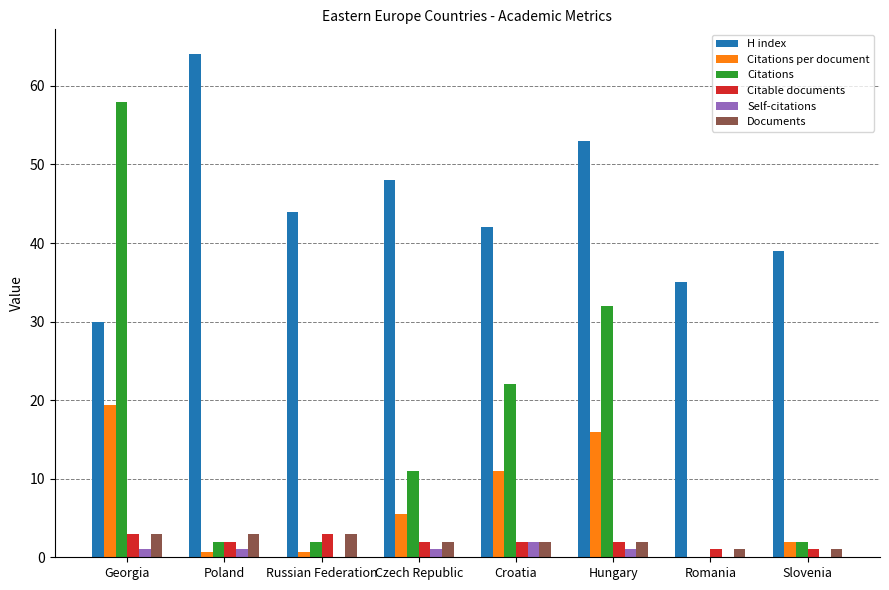

Reading left to right, list all the values displayed in this chart.

H index: 30.0	64.0	44.0	48.0	42.0	53.0	35.0	39.0
Citations per document: 19.3	0.7	0.7	5.5	11.0	16.0	0.0	2.0
Citations: 58.0	2.0	2.0	11.0	22.0	32.0	0.0	2.0
Citable documents: 3.0	2.0	3.0	2.0	2.0	2.0	1.0	1.0
Self-citations: 1.0	1.0	0.0	1.0	2.0	1.0	0.0	0.0
Documents: 3.0	3.0	3.0	2.0	2.0	2.0	1.0	1.0